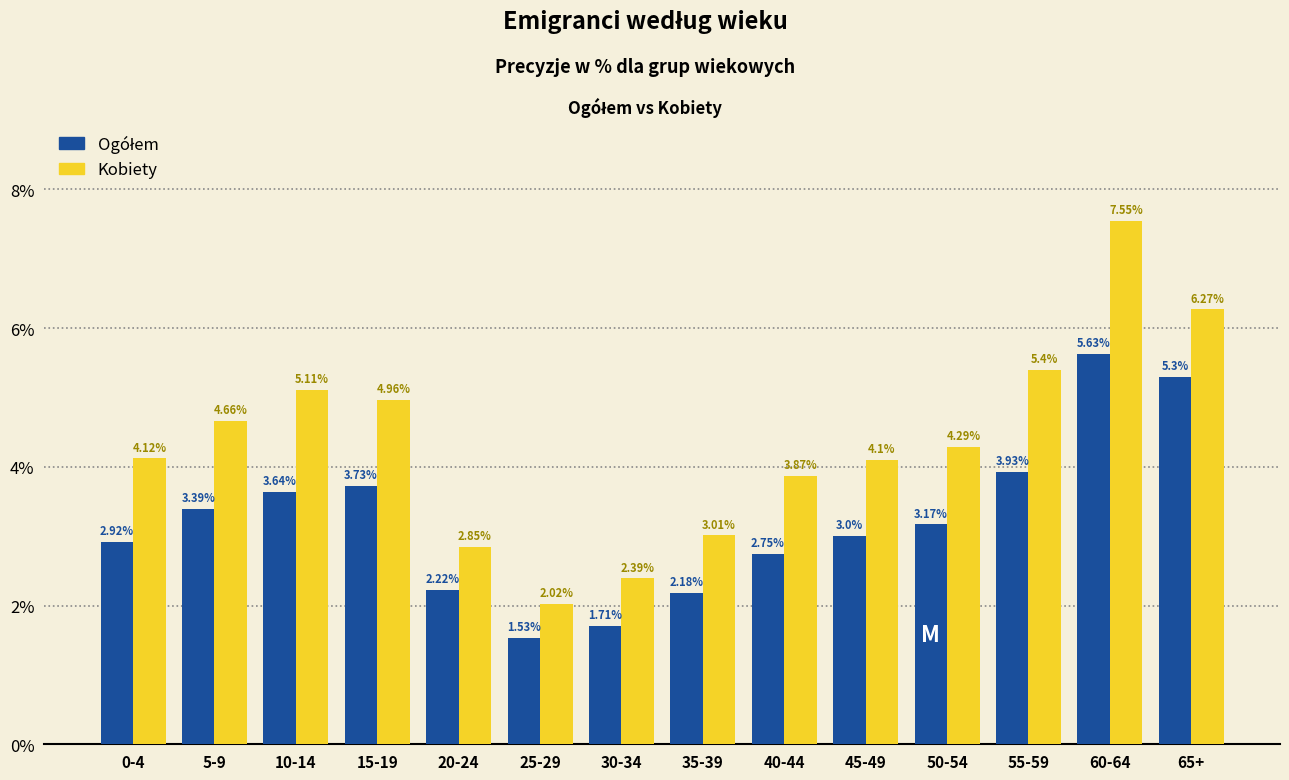

What is the difference between the highest and lowest values at 65+?

1.0